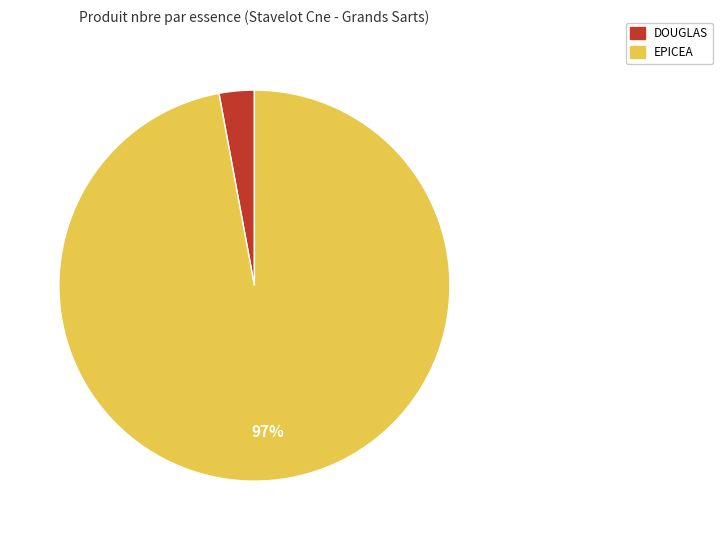

Is there a majority slice in this chart?

Yes